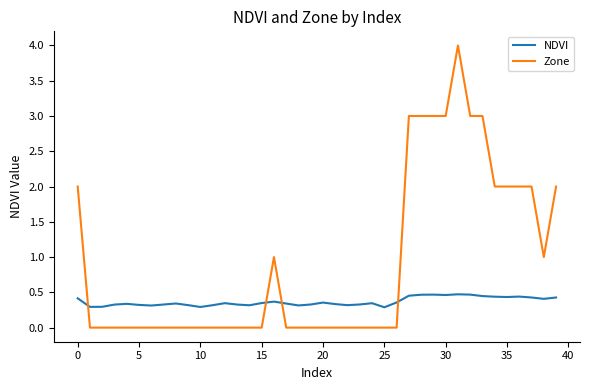

True or false: Zone has more than 0 interior local peaks.

True